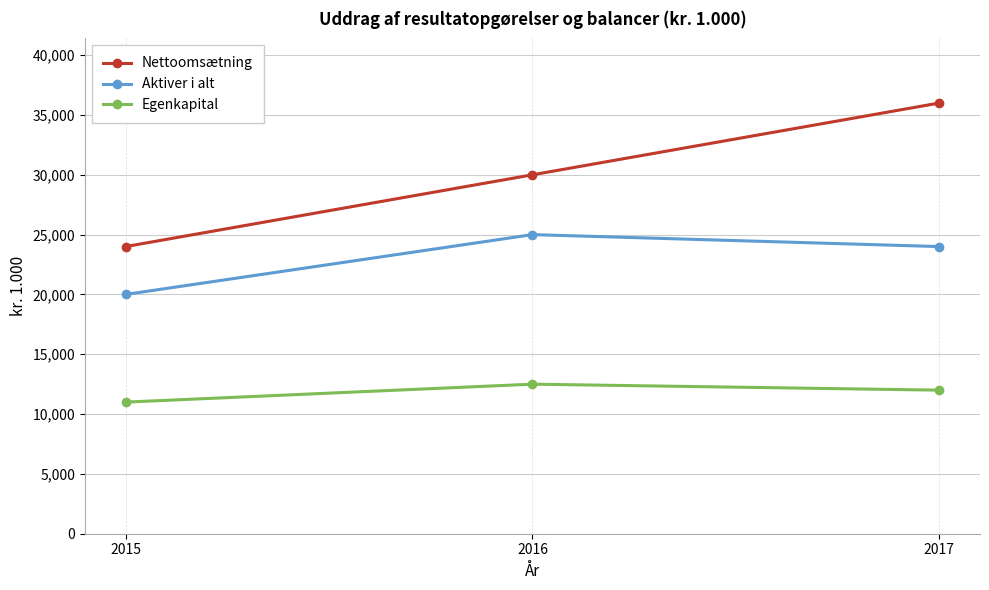

True or false: Nettoomsætning has a value of 12451 at 2015.

False